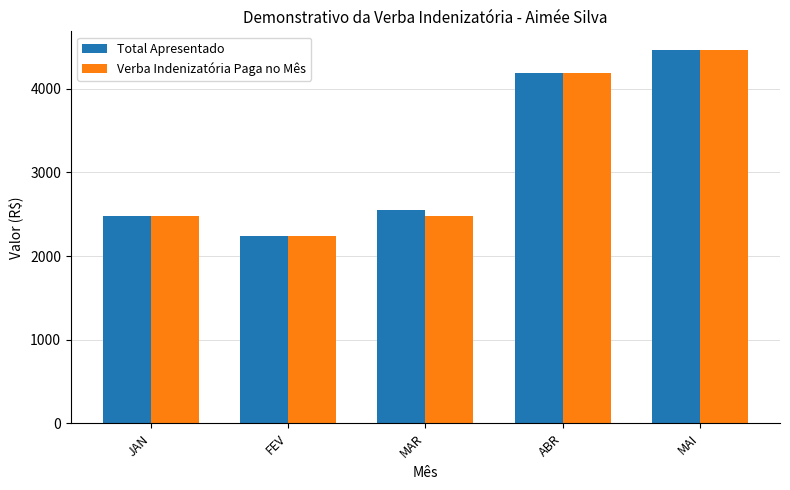

Reading left to right, list all the values displayed in this chart.

Total Apresentado: 2480.0	2240.0	2550.0	4187.3	4464.6
Verba Indenizatória Paga no Mês: 2480.0	2240.0	2480.0	4187.3	4464.6